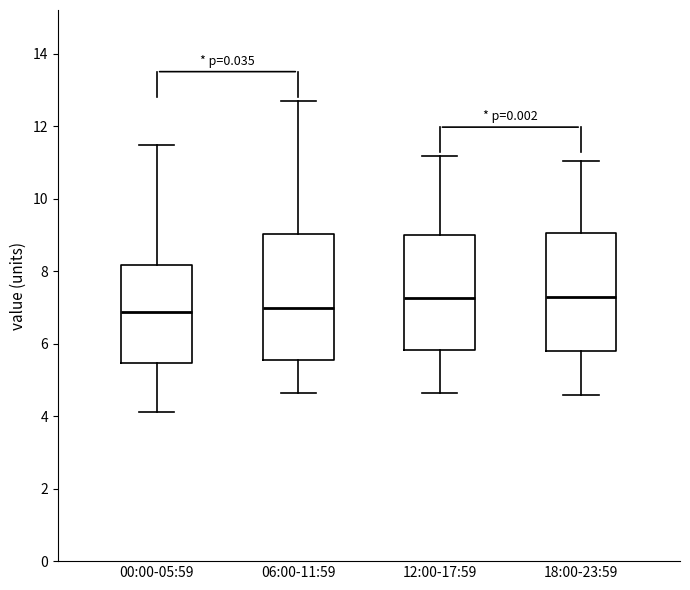

Which box is the tallest, from its lower edge to its upper edge?

06:00-11:59